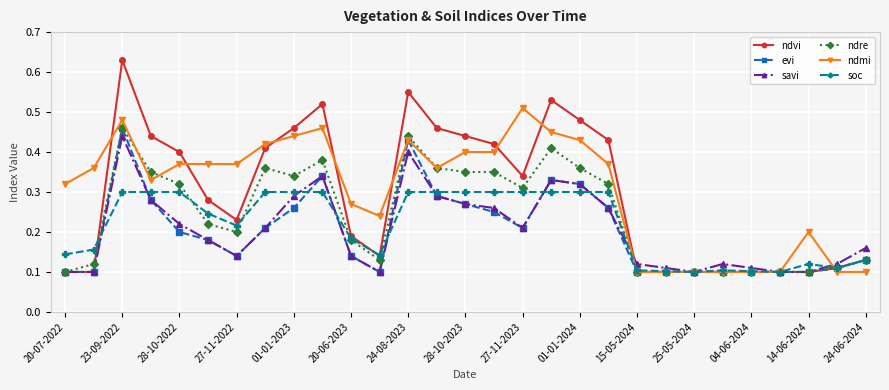

At how many categories does at least one series exceed 0?

29